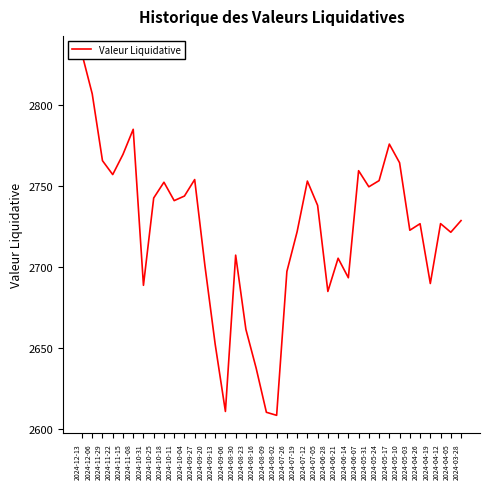

The chart shows a value of 2776.1 at 2024-05-17. True or false?

True